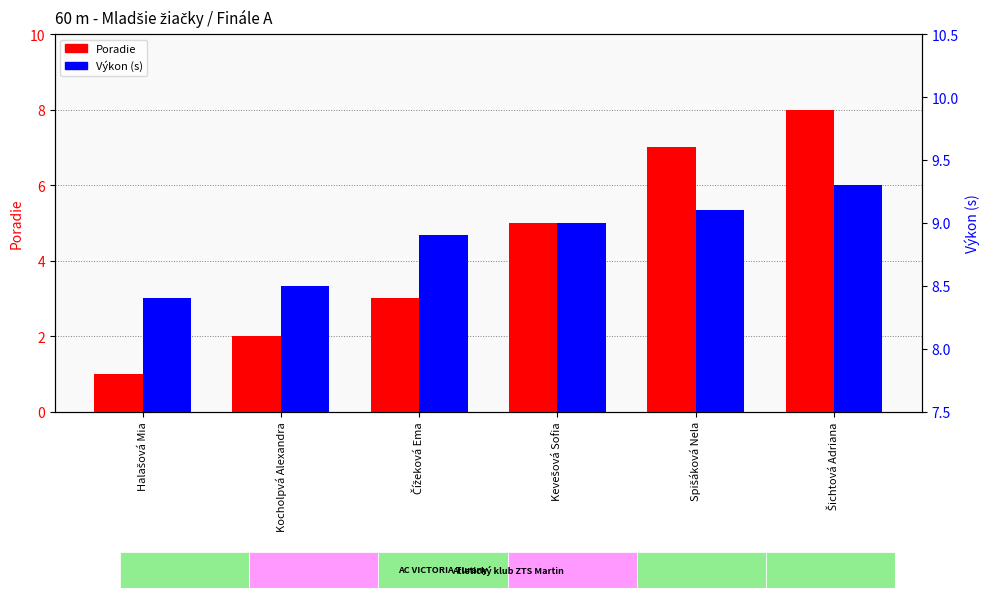

What is the average value of the Výkon series?

8.9